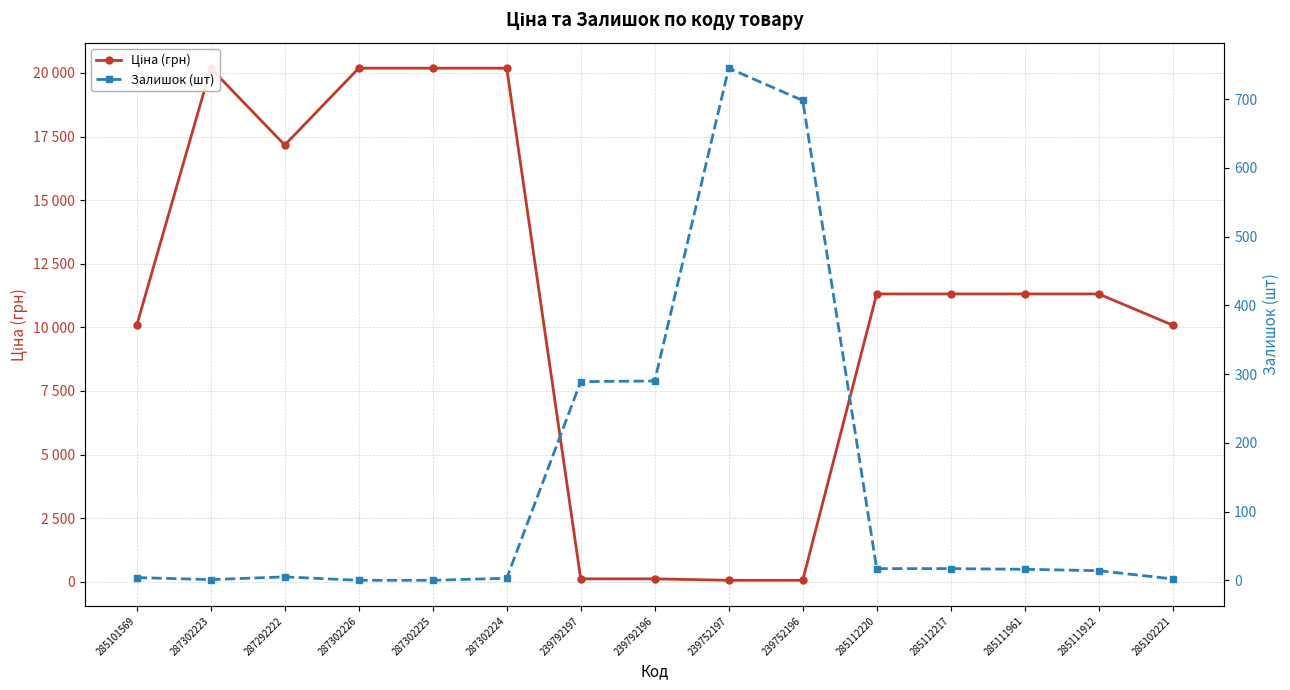

What is the average value of the Залишок (шт) series?

140.1